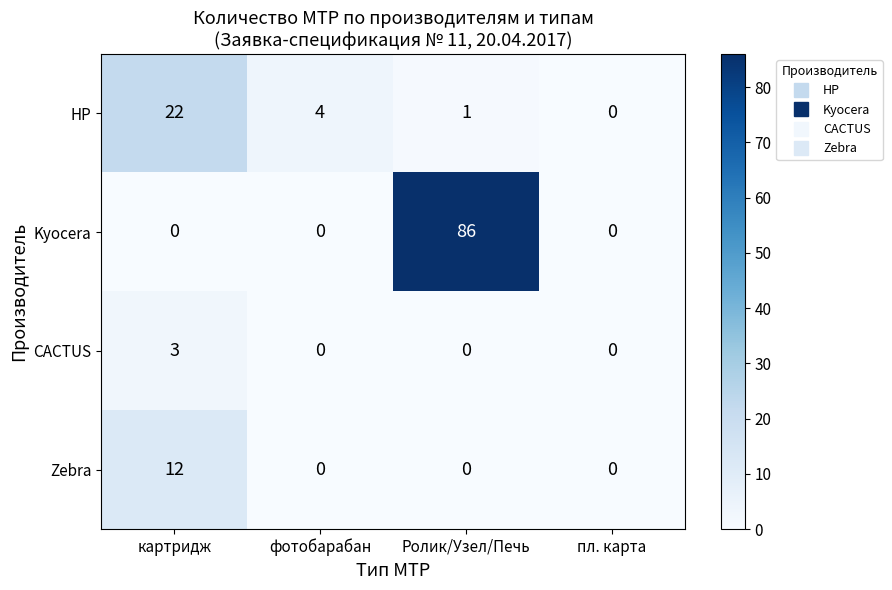

List the series in order of their peak value, lowest first.

CACTUS, Zebra, HP, Kyocera